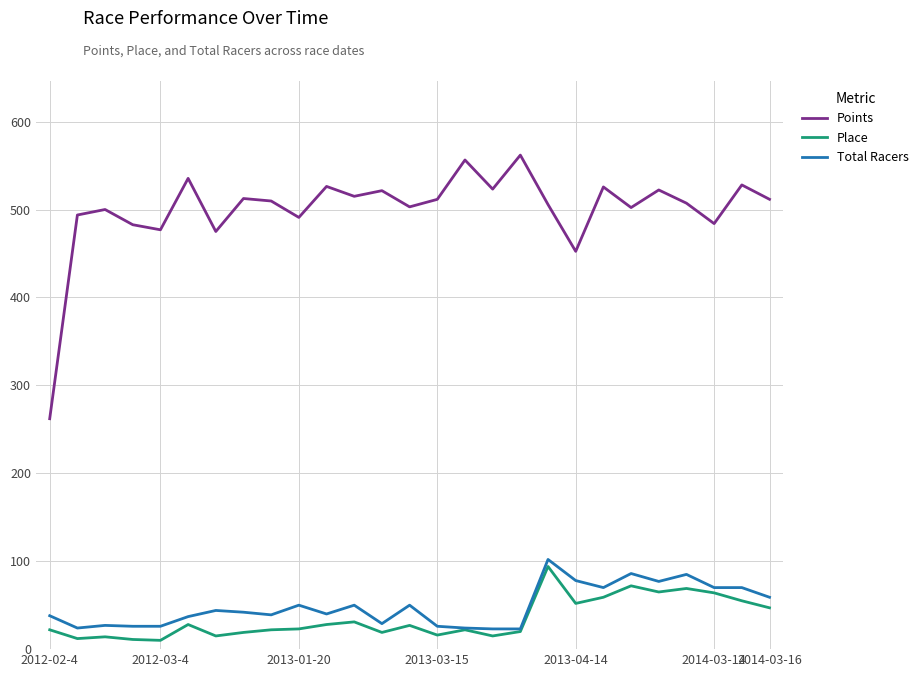

What is the maximum value for Total Racers?

102.0